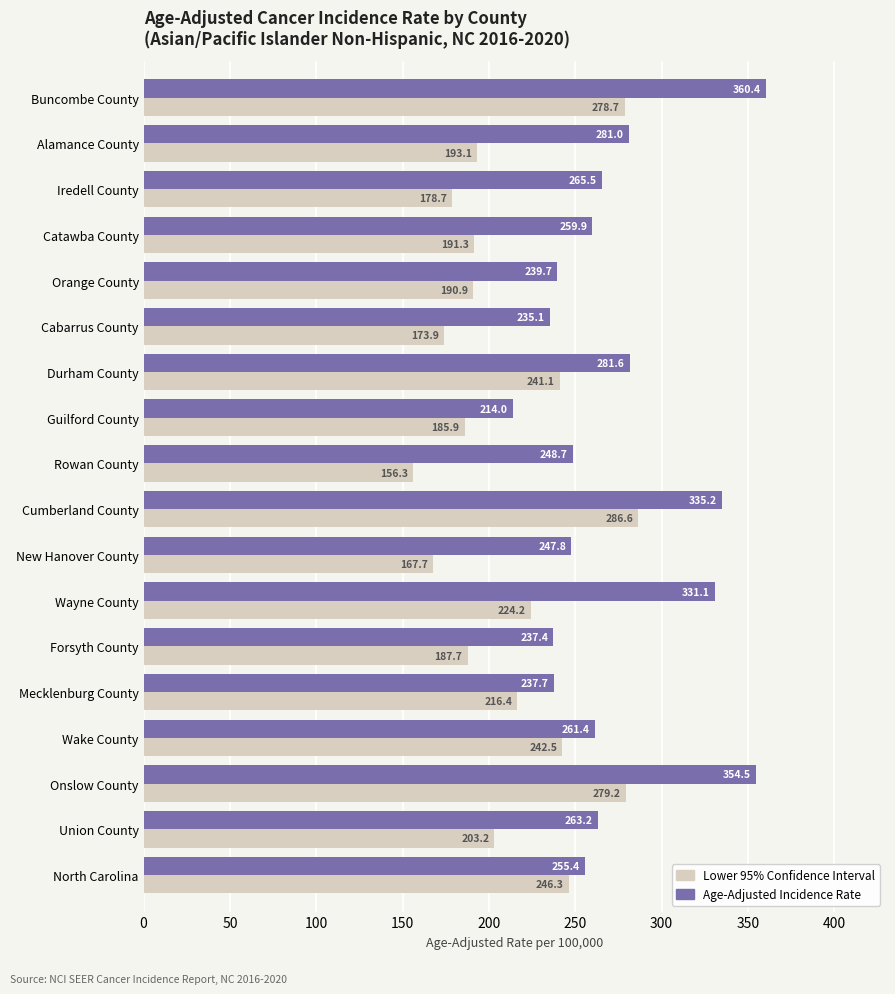

What is the maximum value for Lower 95% Confidence Interval?

286.6